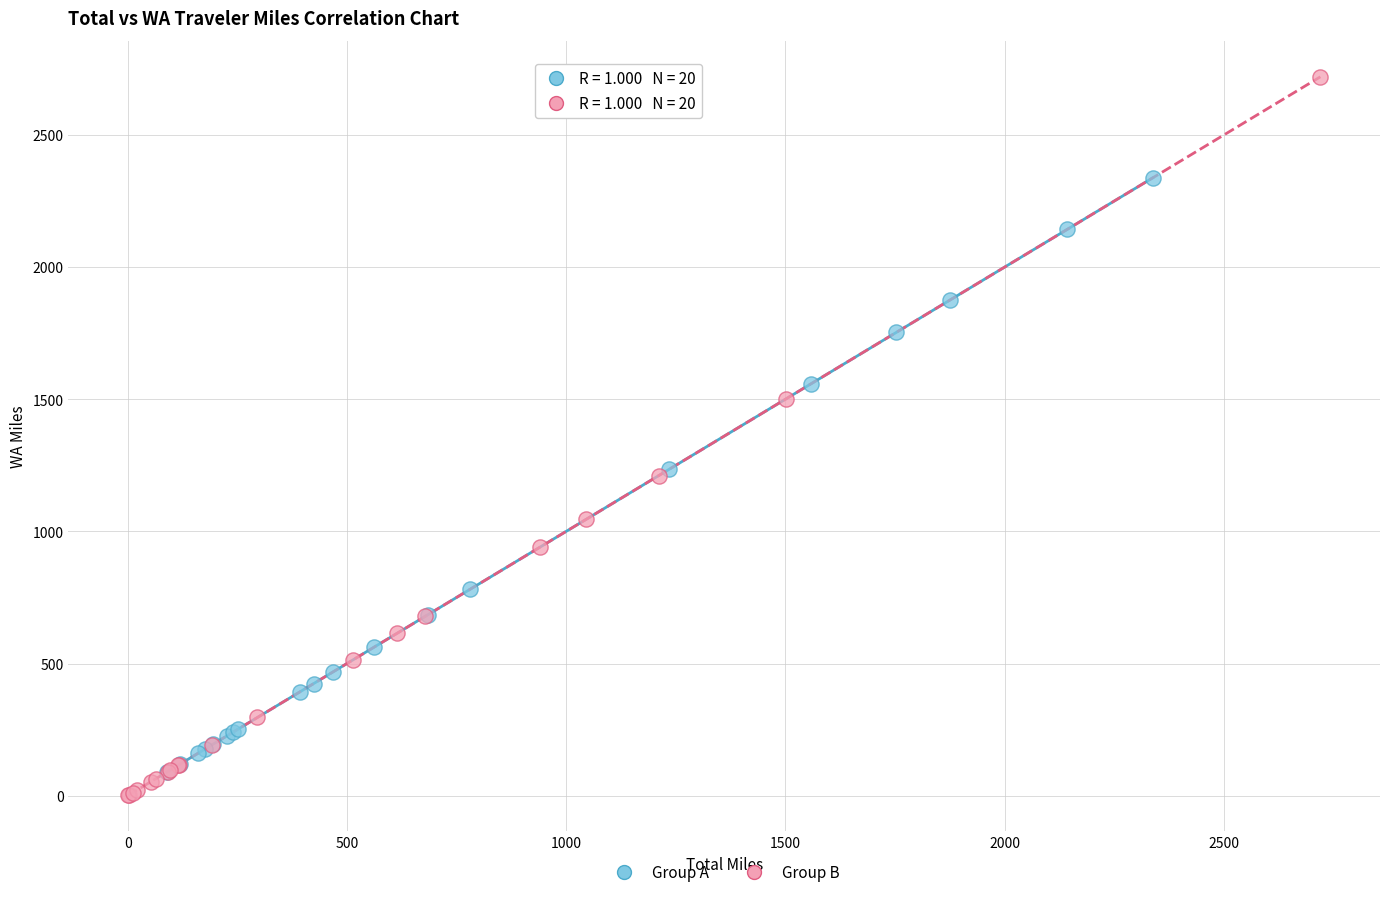

Which series has the largest Y range (max minus min)?

Group B